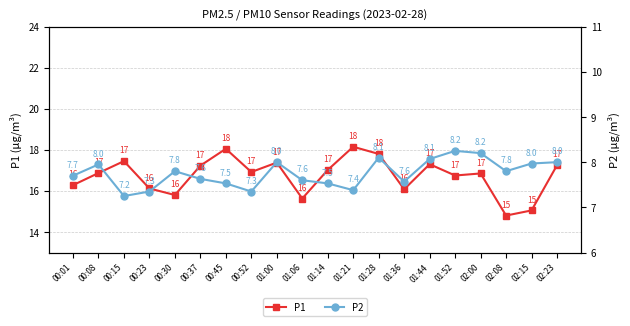

What is the sum of all P1 values?

334.8